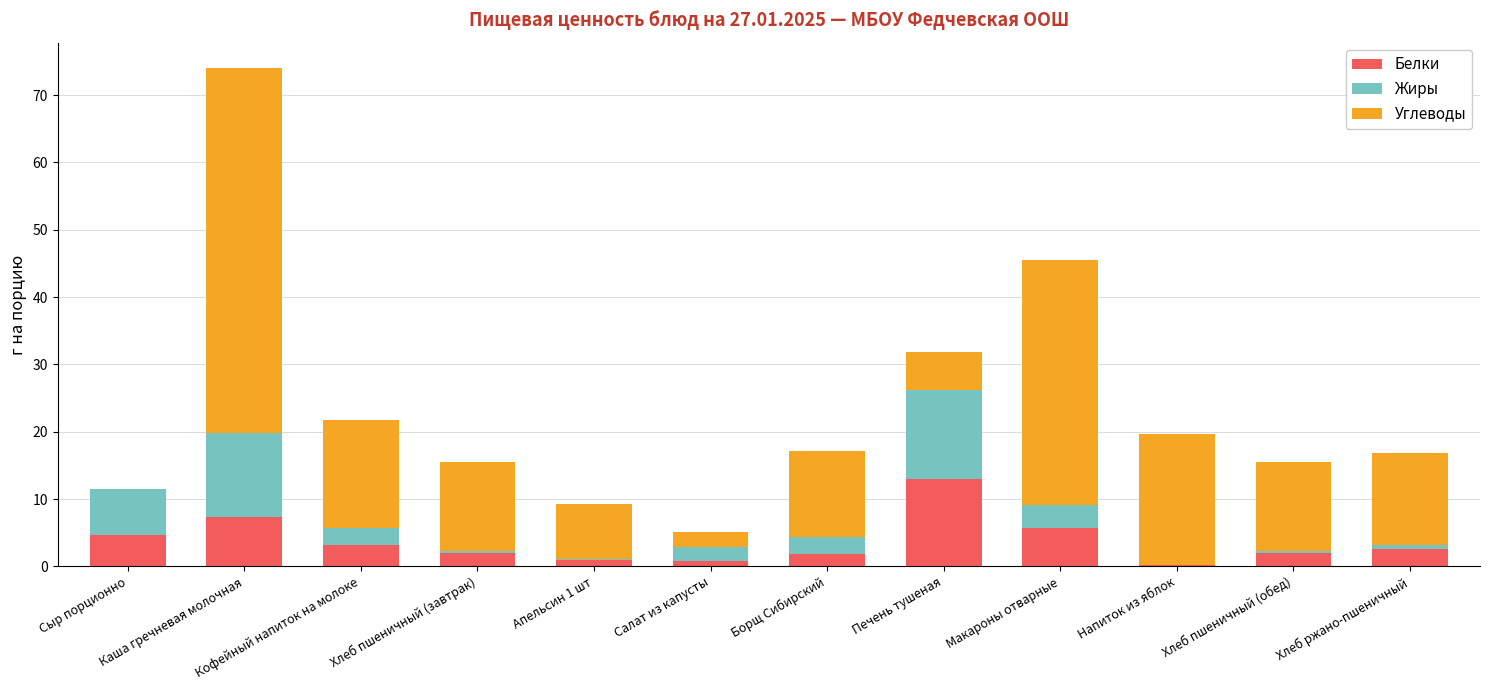

At which label does Белки reach its peak?

Печень тушеная